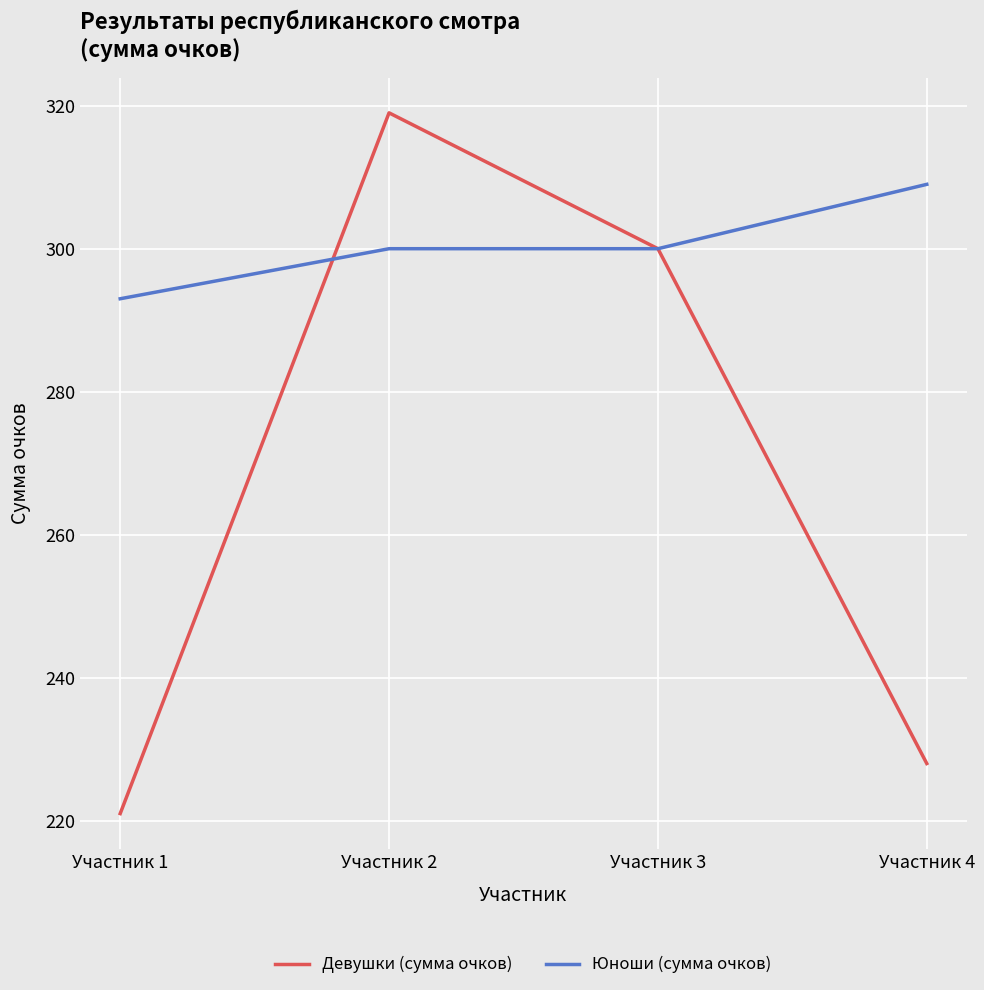

At which label does Девушки (сумма очков) reach its peak?

Участник 2